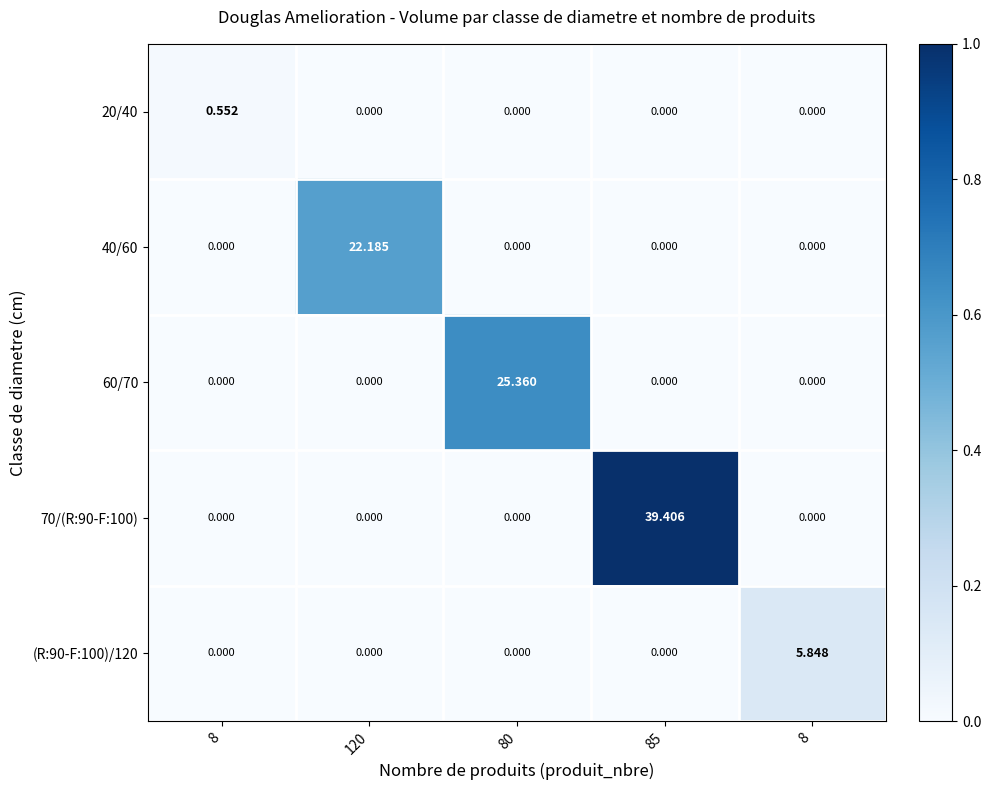

At which category is the sum across all series the highest?

85